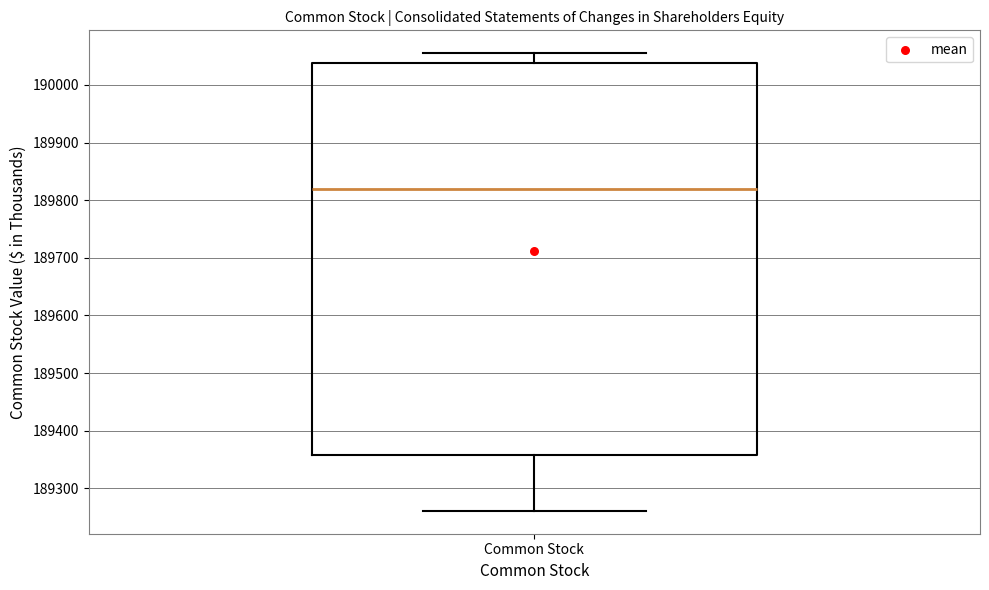

Transcribe this box plot: give where the median line is, the range the box spans, and where the two whiskers end, as read against the y-axis. The values are not printed on the chart, so give them approximately, as read against the axis.

median 189820, box 189360 to 190040, whiskers 189260 to 190060